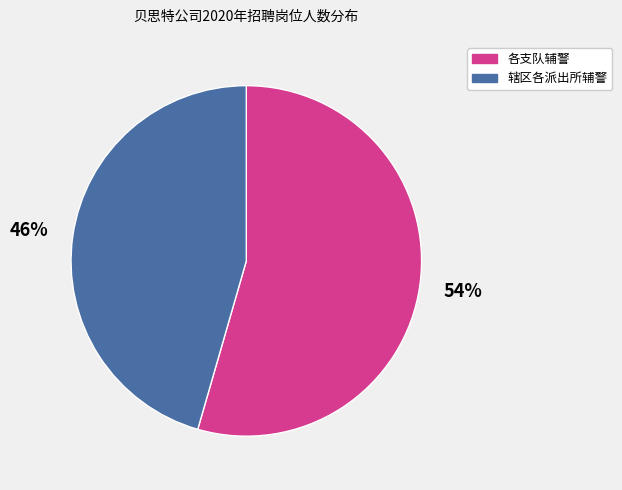

Is there any slice that represents more than half of the pie?

Yes